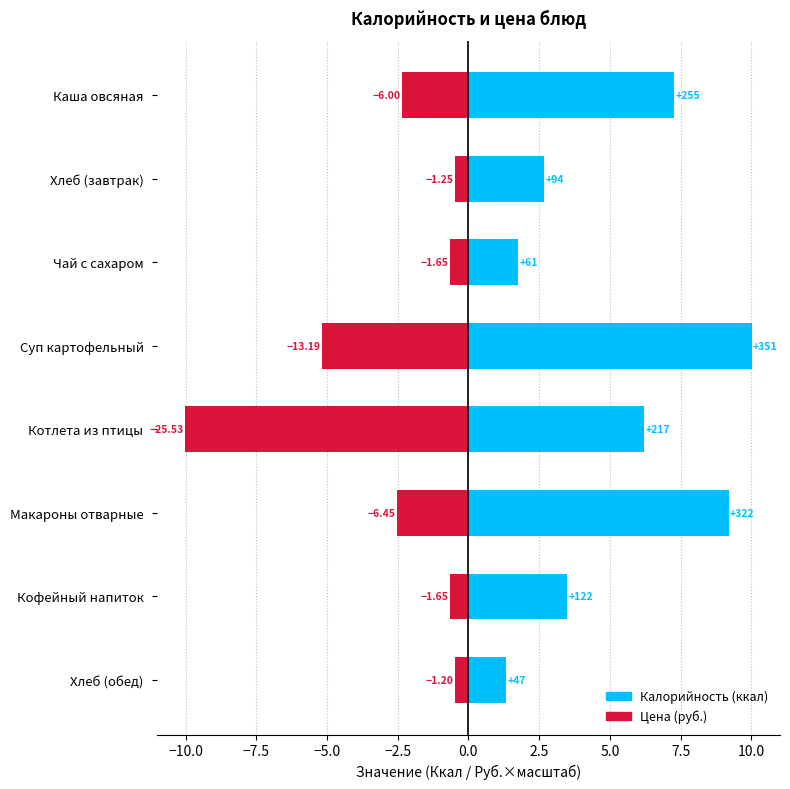

How many data points in Калорийность are less than 6?

4